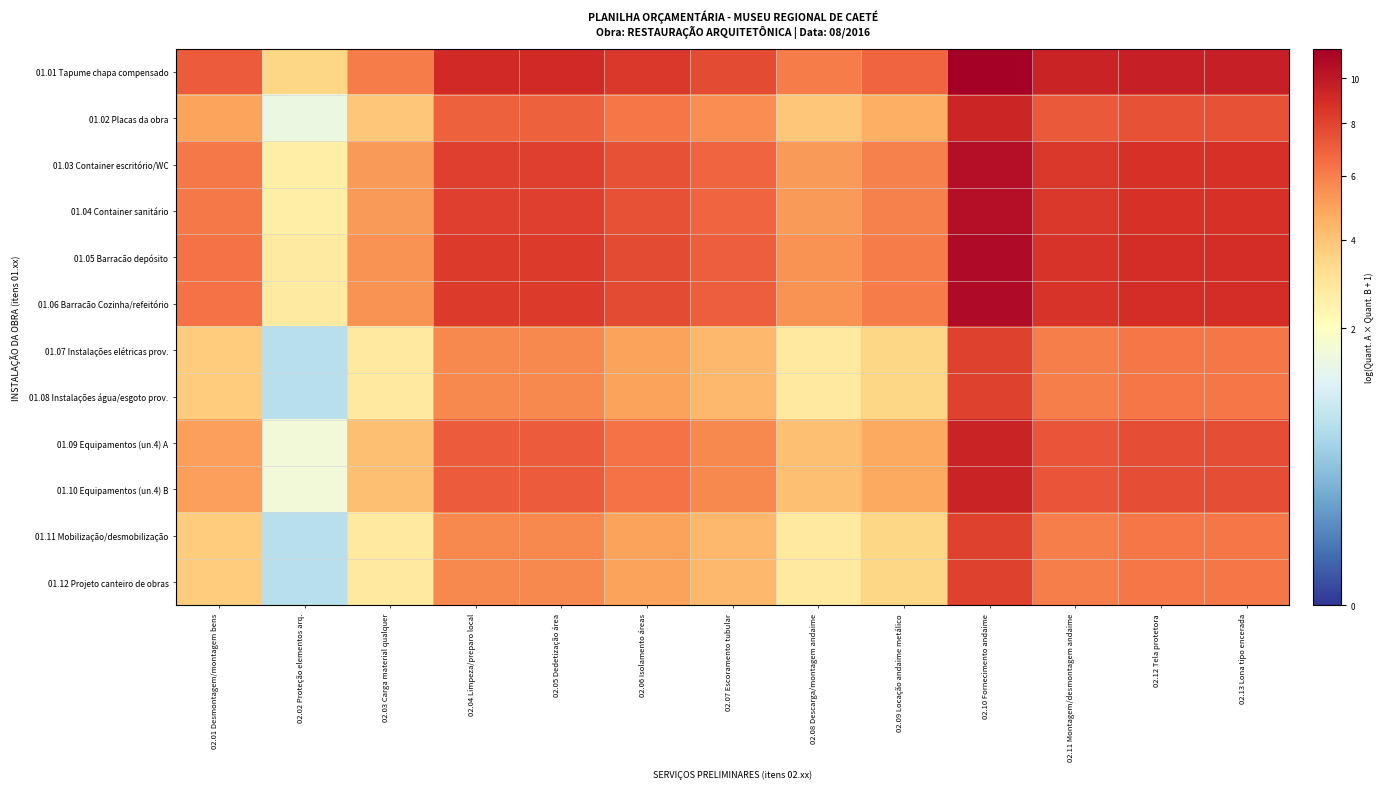

Which label corresponds to the largest value in the chart?

02.10 Fornecimento andaime